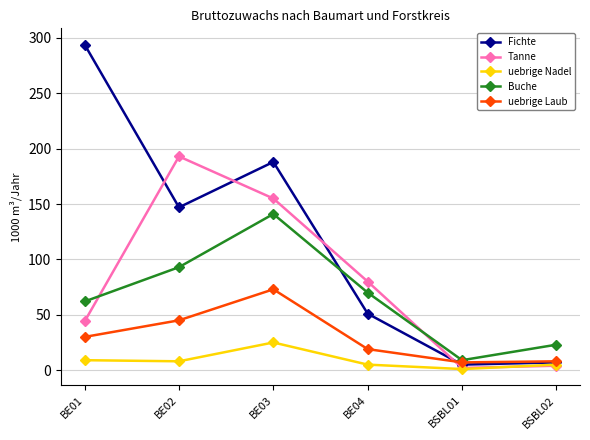

True or false: Fichte has more than 0 interior local peaks.

True